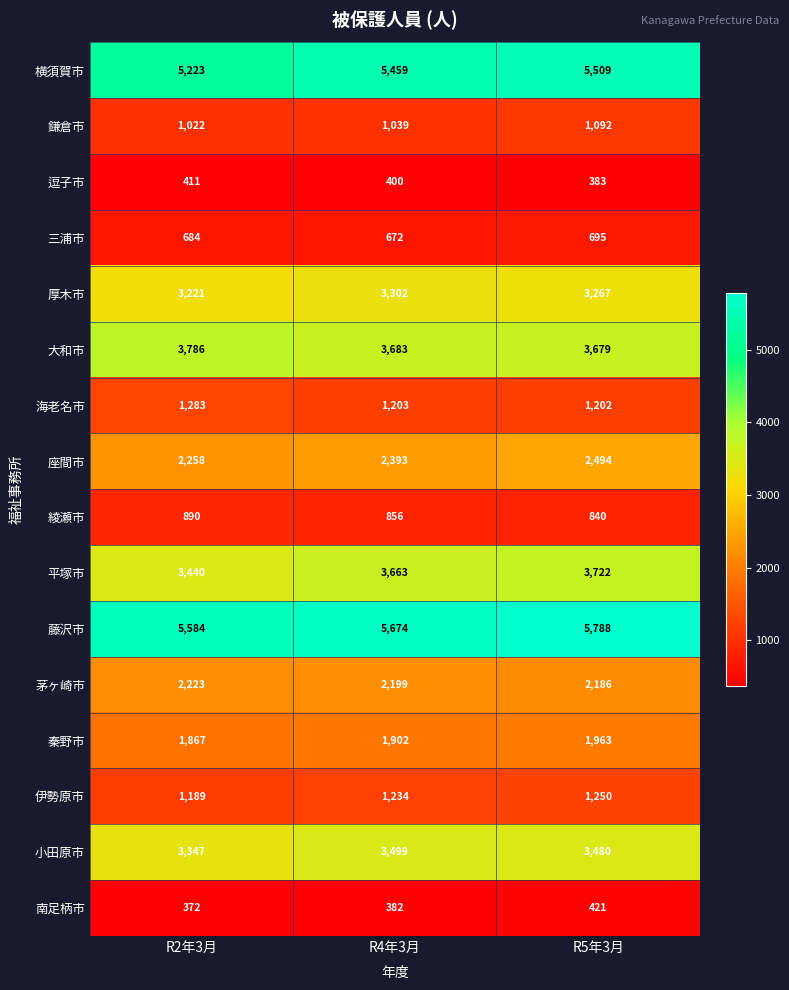

Rank the series by their maximum value, from highest to lowest.

藤沢市, 横須賀市, 大和市, 平塚市, 小田原市, 厚木市, 座間市, 茅ヶ崎市, 秦野市, 海老名市, 伊勢原市, 鎌倉市, 綾瀬市, 三浦市, 南足柄市, 逗子市